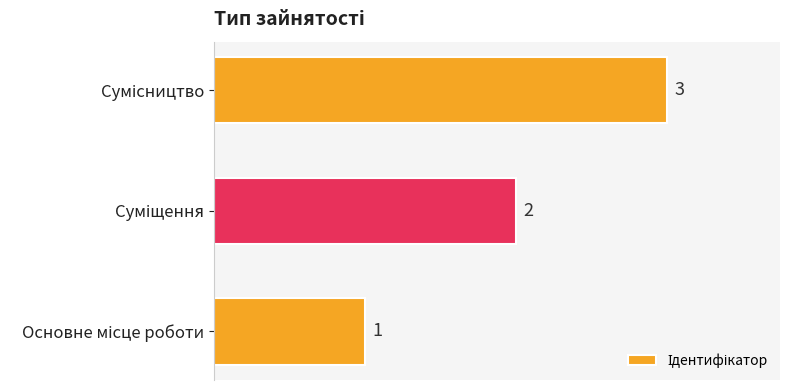

How many values are between 1 and 3?

3